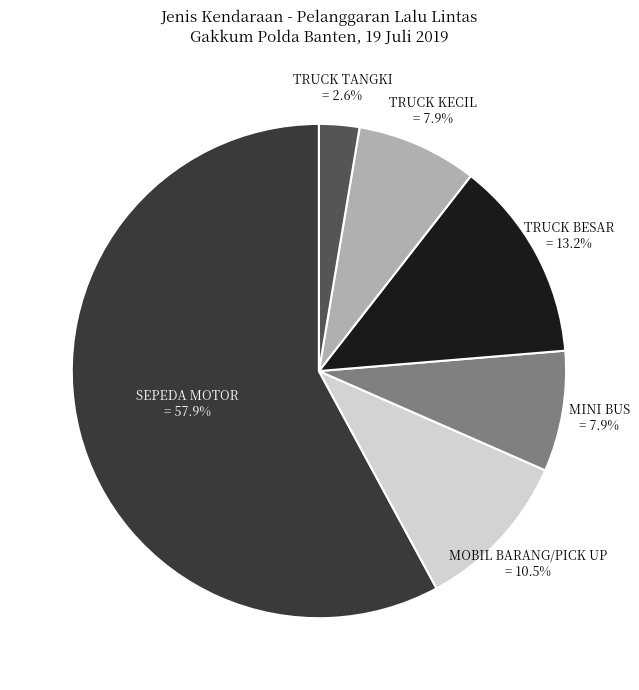

Is the sum of SEPEDA MOTOR and TRUCK KECIL greater than half?

Yes